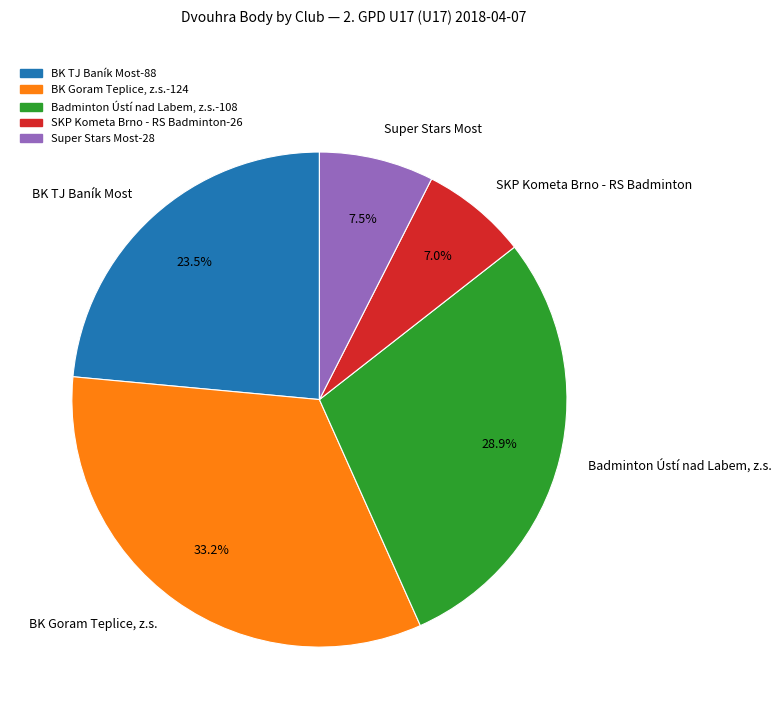

Is the sum of Super Stars Most and SKP Kometa Brno - RS Badminton greater than half?

No